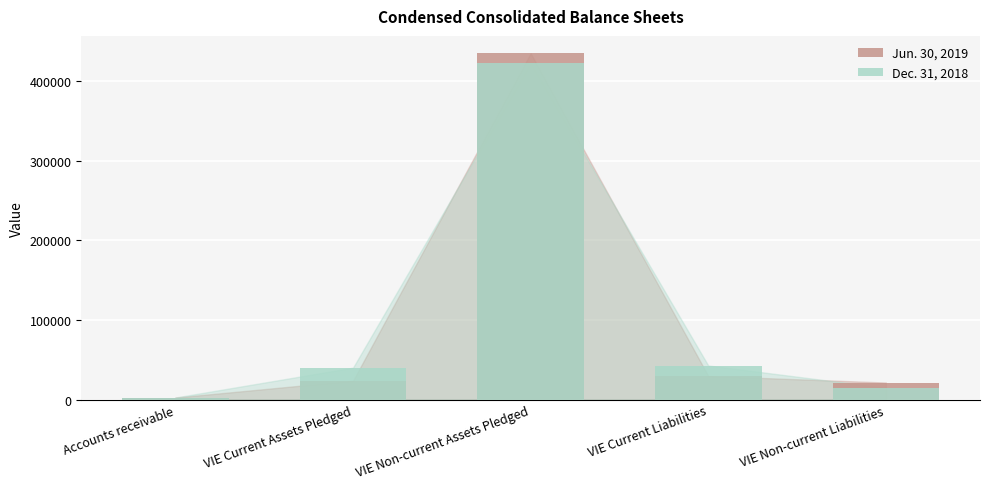

How many distinct data groups are displayed?

2